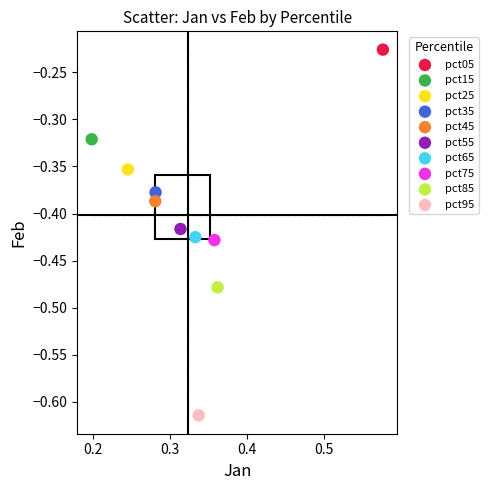

Which series reaches the minimum Y coordinate?

pct95